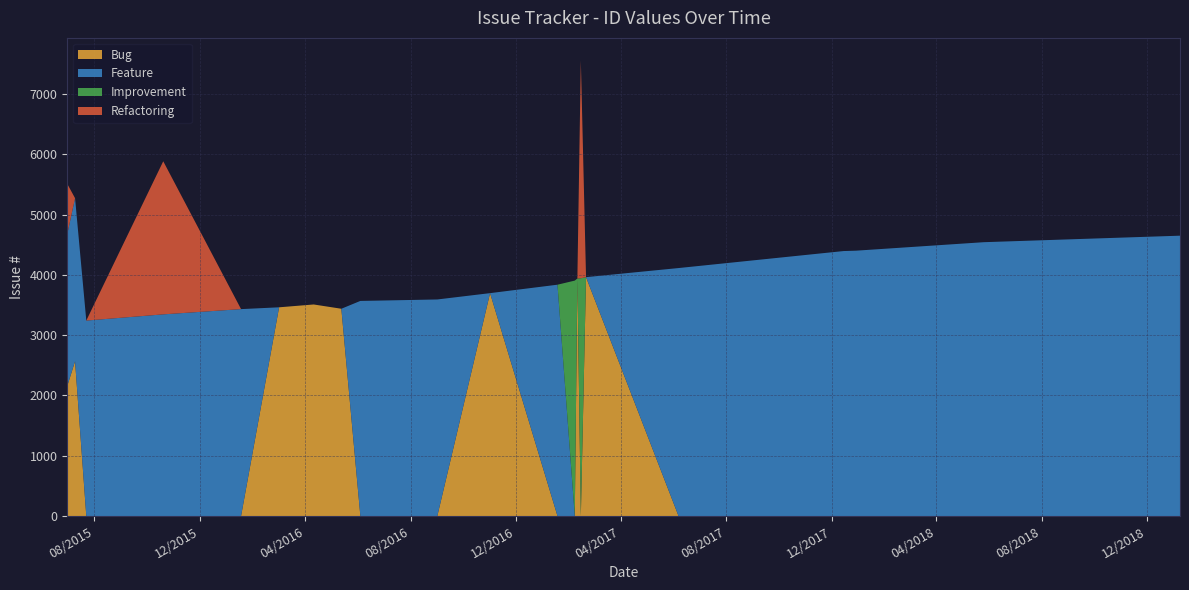

Reading right to left, list all the values displayed in this chart.

Bug: 0	0	0	0	0	3962	0	3940	0	0	3697	0	0	0	3438	3509	3462	0	0	0	2567	2158
Feature: 4650	4542	4401	4395	4113	0	0	0	0	3837	0	3592	3572	3568	0	0	0	3432	3345	3242	2705	2520
Improvement: 0	0	0	0	0	0	3944	0	3905	0	0	0	0	0	0	0	0	0	0	0	0	0
Refactoring: 0	0	0	0	0	0	3609	0	0	0	0	0	0	0	0	0	0	0	2539	0	0	831